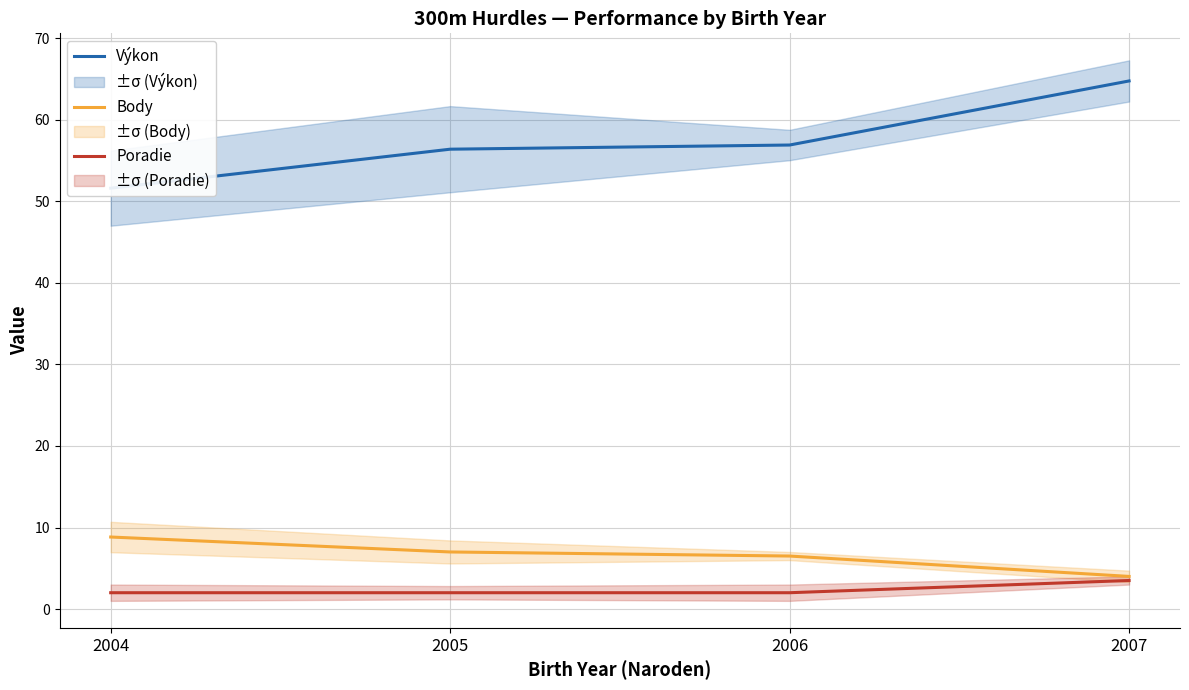

List the series in order of their peak value, lowest first.

Poradie, Body, Výkon